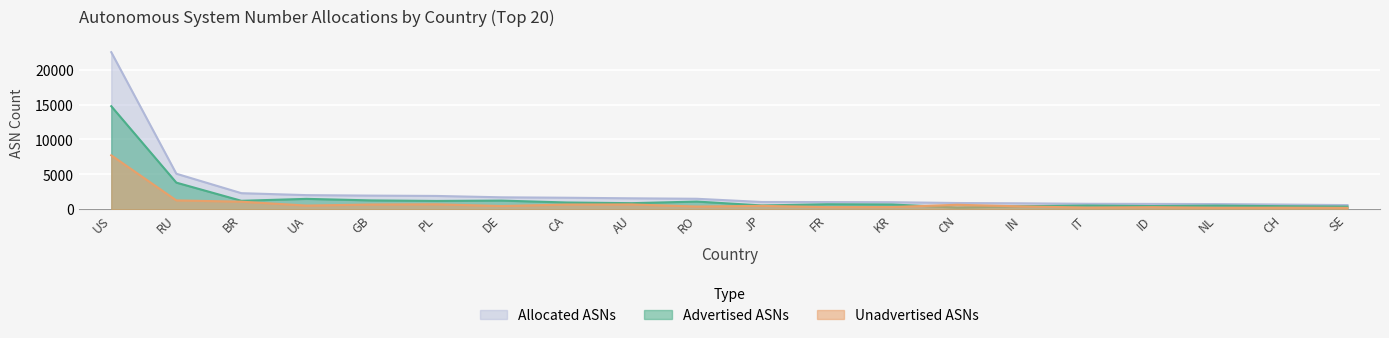

True or false: Advertised ASNs has more than 1 points higher than both neighbors.

True